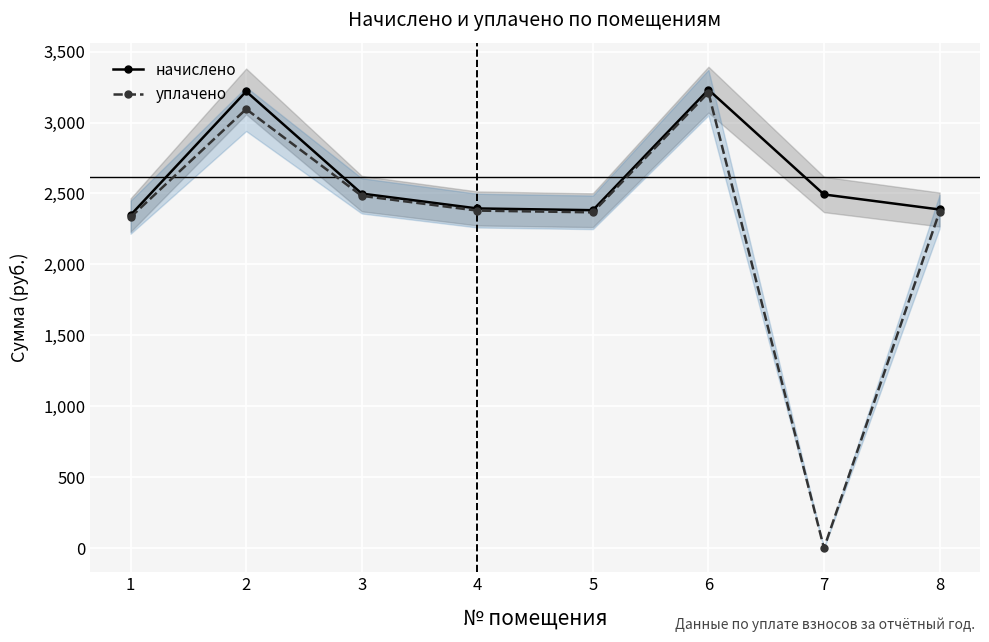

The уплачено series shows 2483.5 at 3. True or false?

True